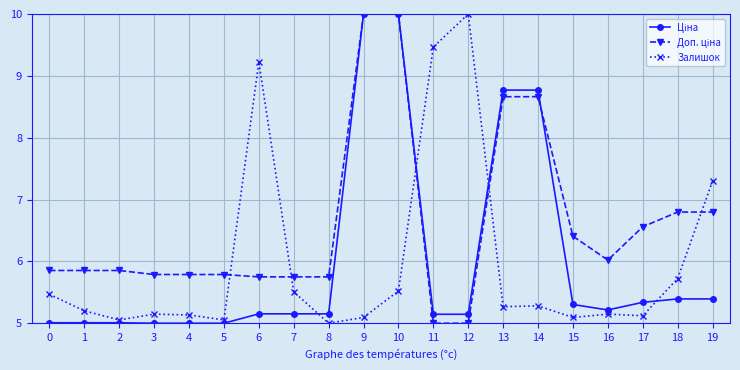

What is the value of the Залишок point at the 18th from the left?

5.1